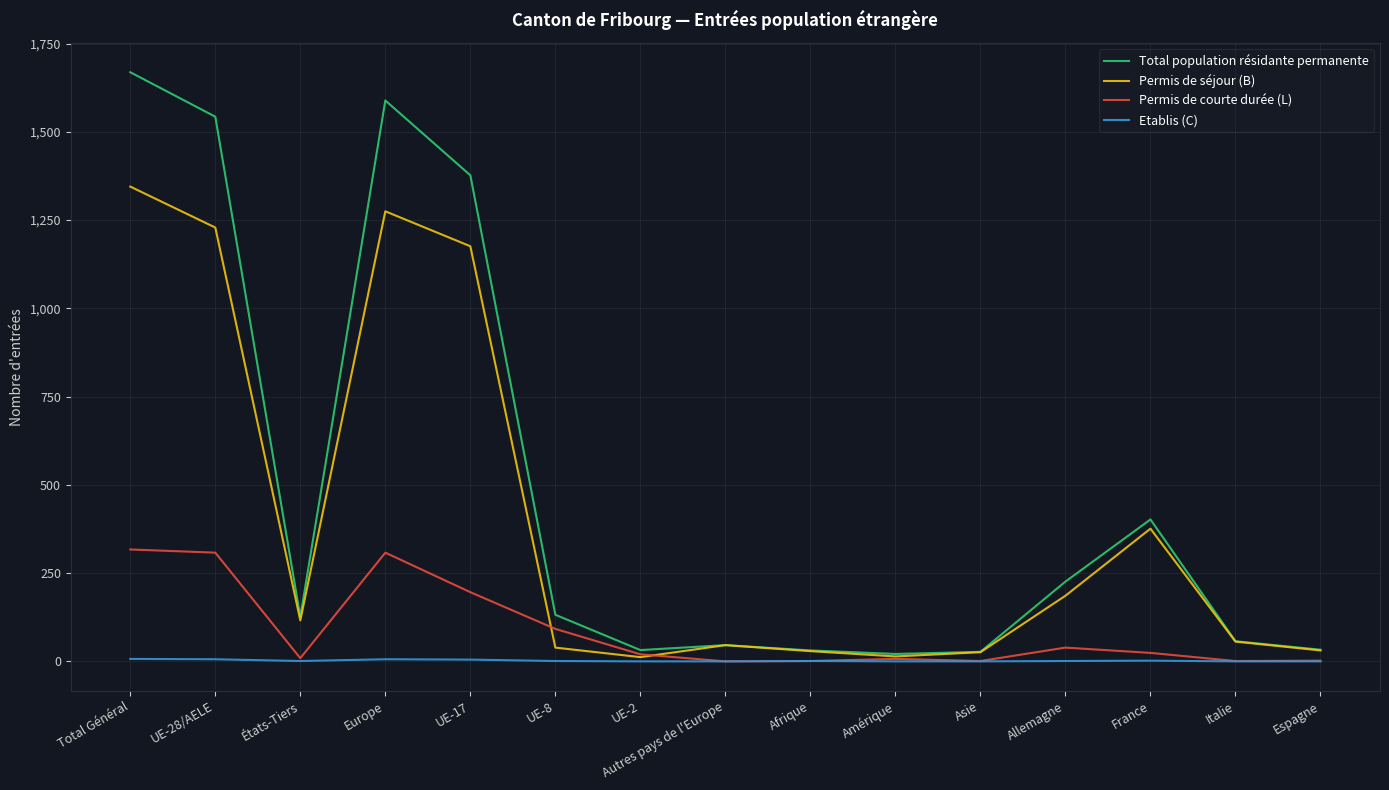

Between Total Général and Amérique, which series saw the biggest shift?

Total population résidante permanente